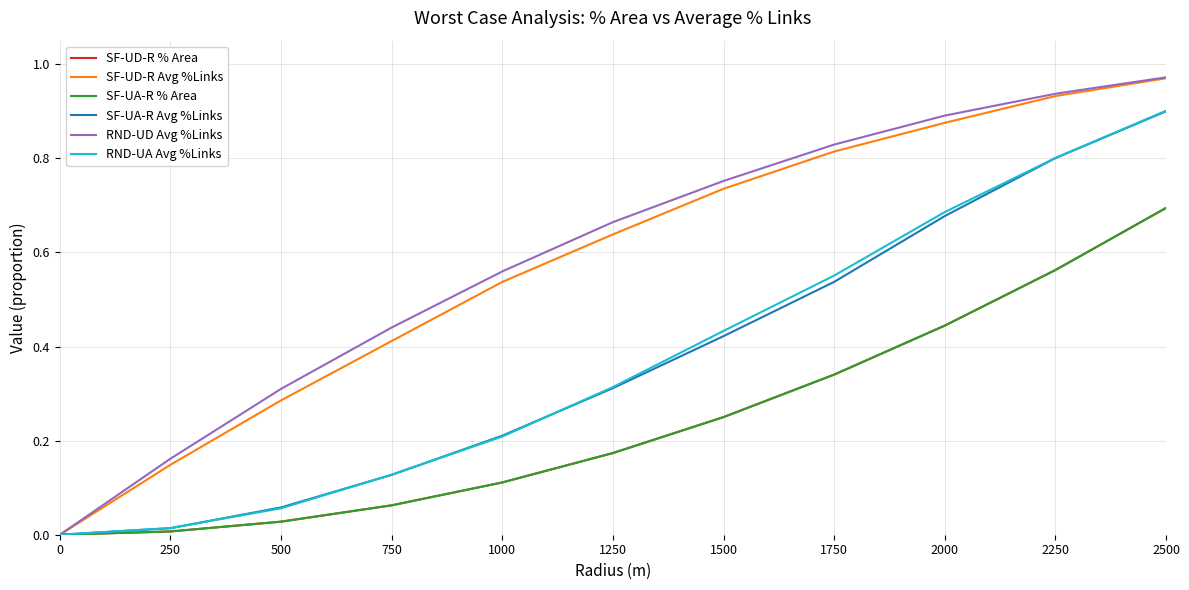

How many lines are shown in the chart?

6